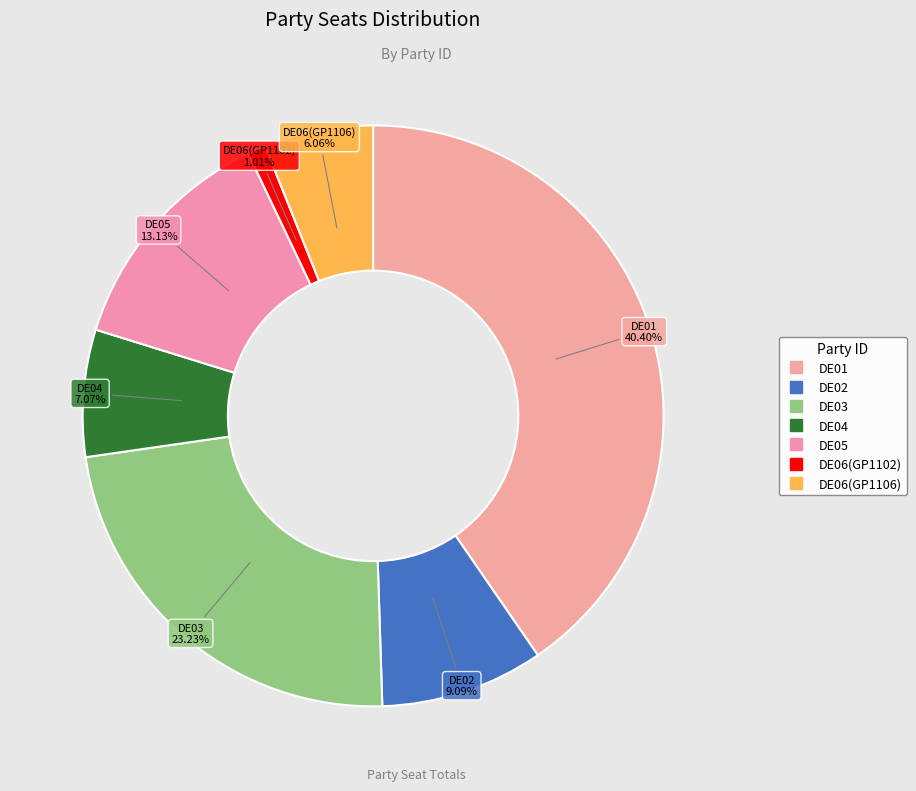

How much of the chart is everything except DE02?

90.9%